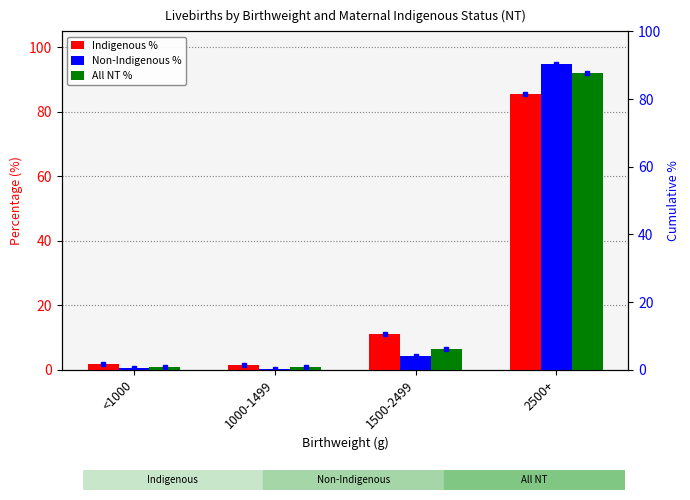

Is it true that Non-Indigenous % equals 4.4 at 1500-2499?

True